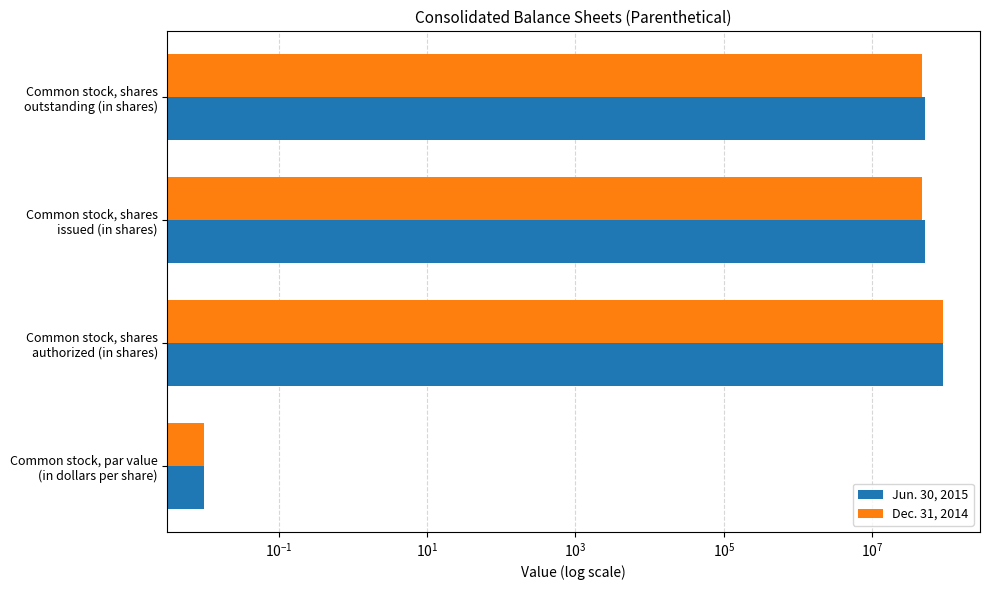

At how many categories does at least one series exceed 10220150?

3